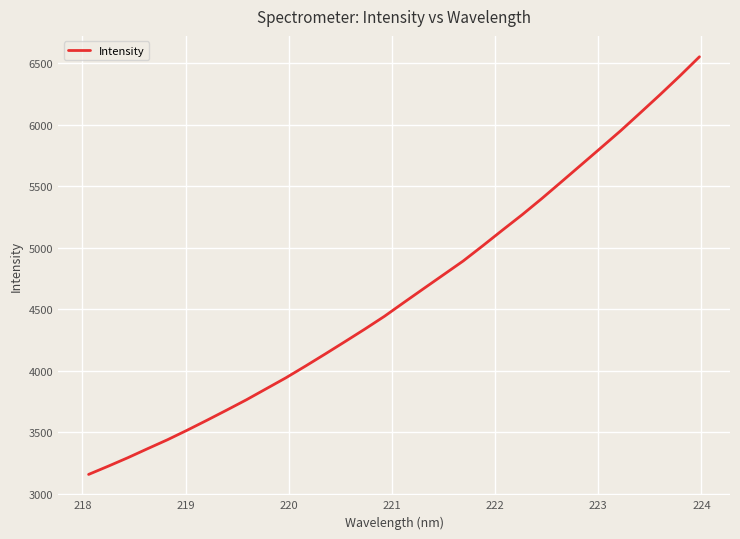

What is the greatest value displayed?

6554.6